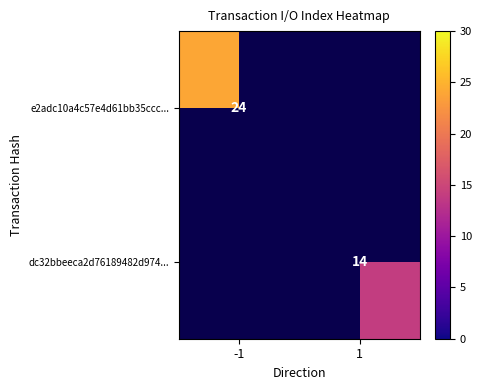

Is the value of dc32bbeeca2d76189482d974... at 1 greater than the value of e2adc10a4c57e4d61bb35ccc... at -1?

No